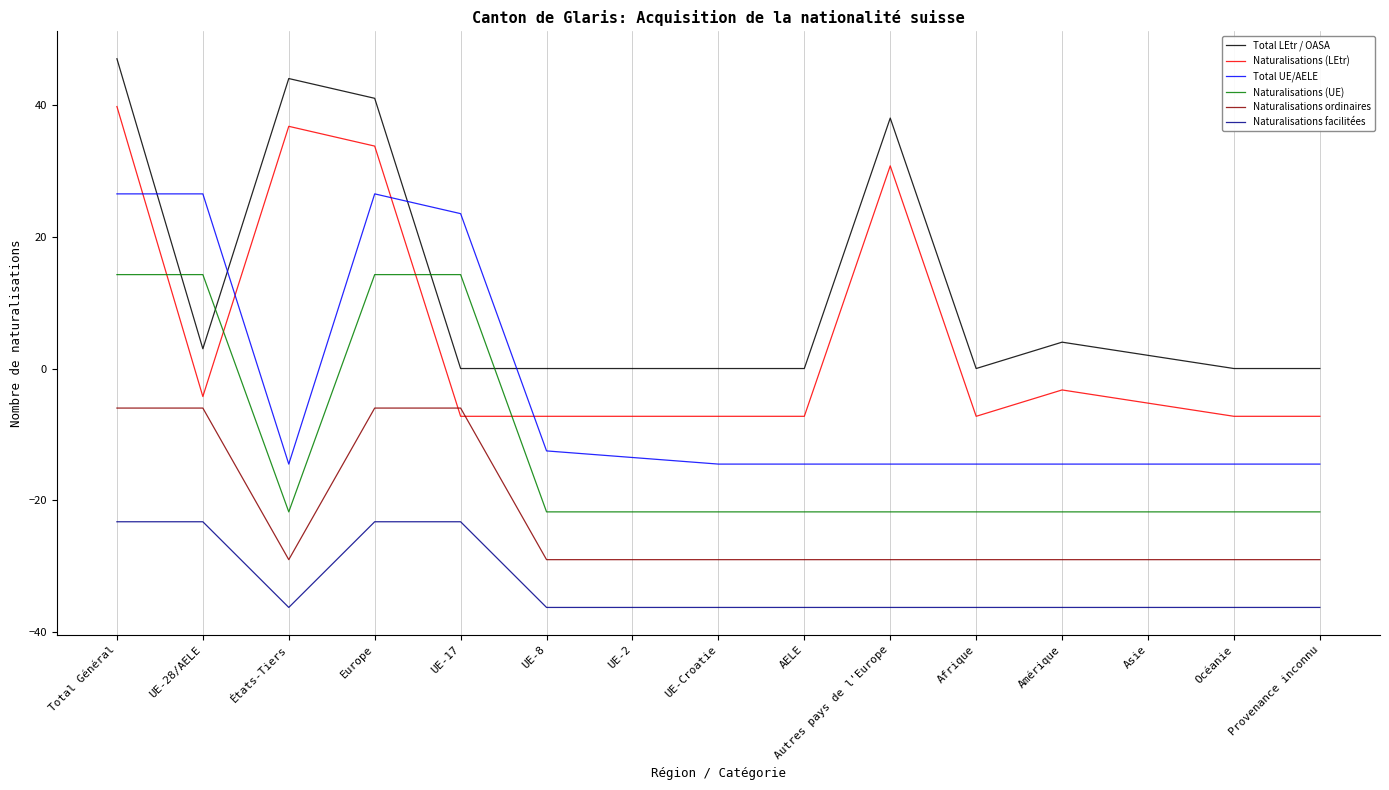

Which category has the highest value in the Total LEtr / OASA series?

Total Général